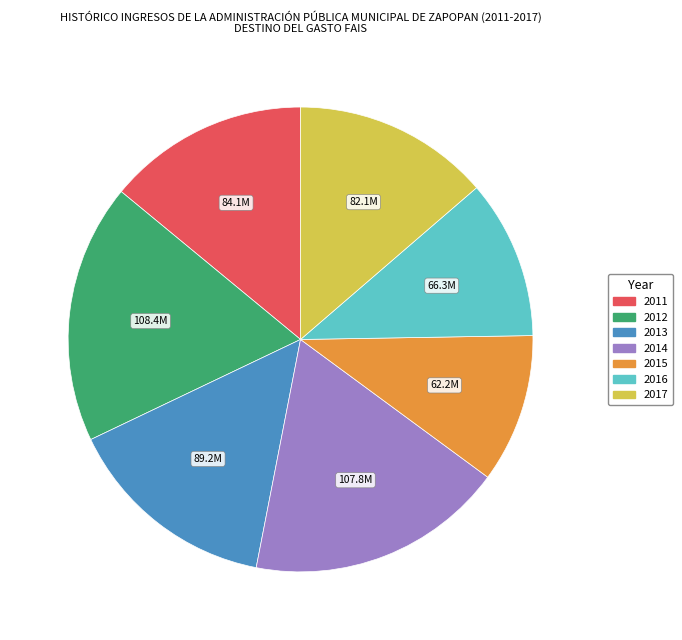

Does 2011 represent more than half of the total?

No